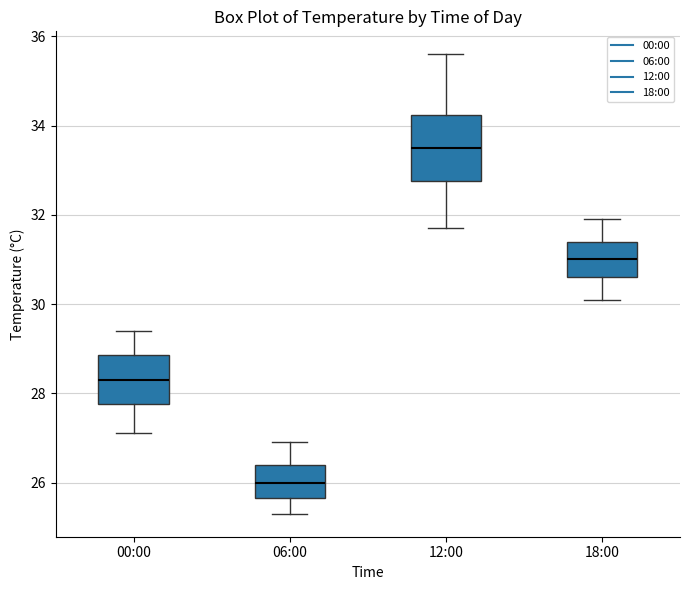

Where is the lower edge of the box for 18:00 on the y-axis? The values are not printed on the chart, so give them approximately, as read against the axis.

30.6